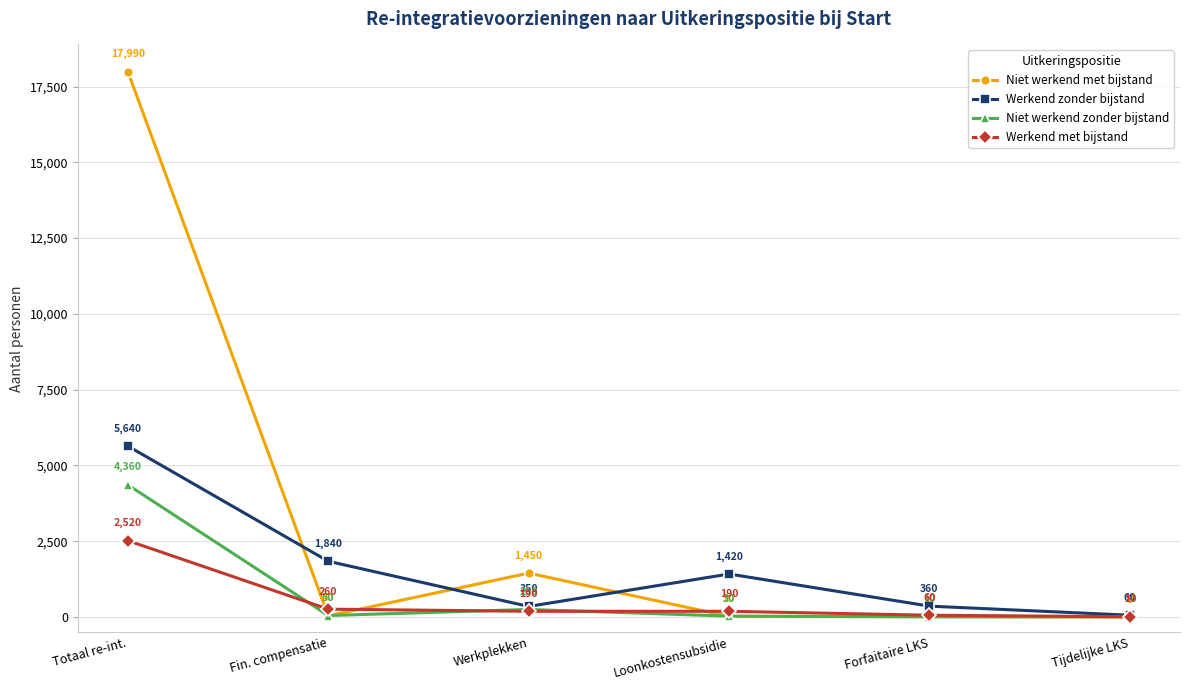

What is the difference between the maximum and second lowest values in the Niet werkend zonder bijstand series?

4350